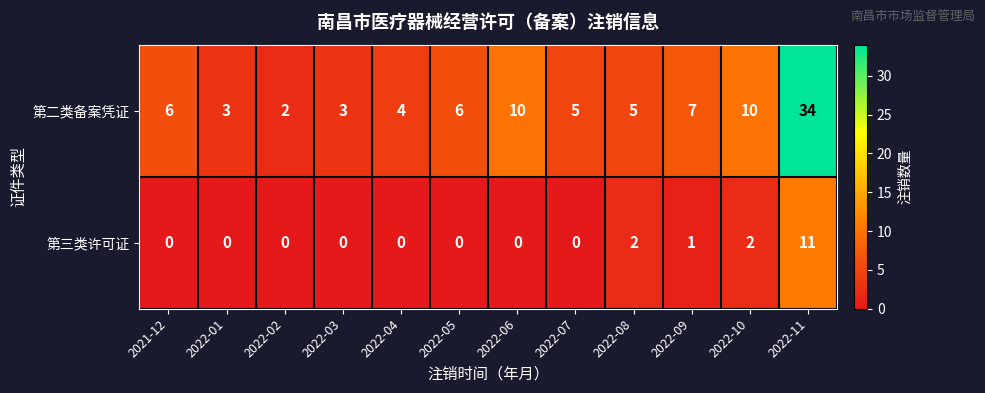

At which category is the sum across all series the highest?

2022-11